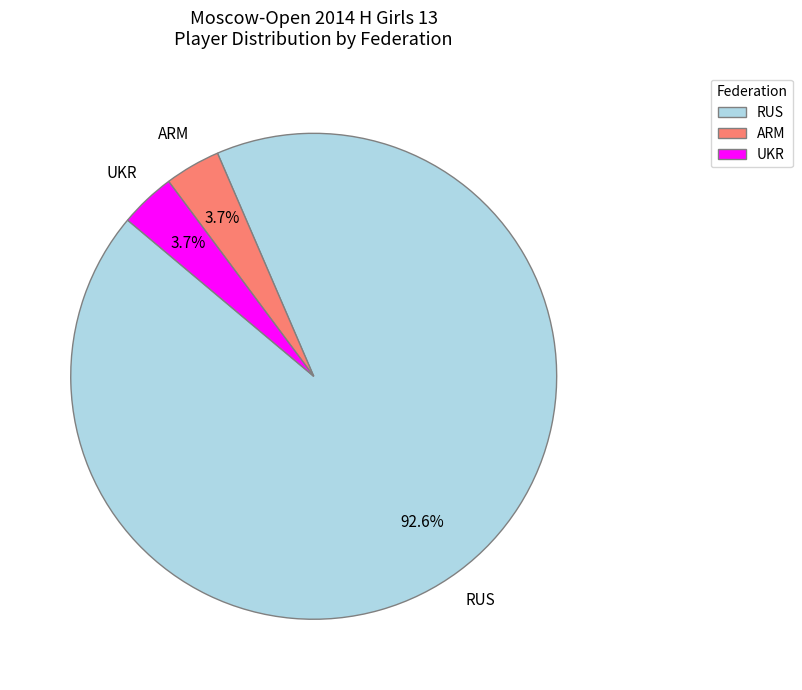

Which category has the biggest portion of the pie?

RUS